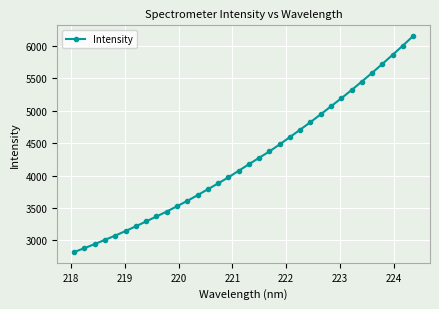

What is the value of the 5th point from the left?

3074.7